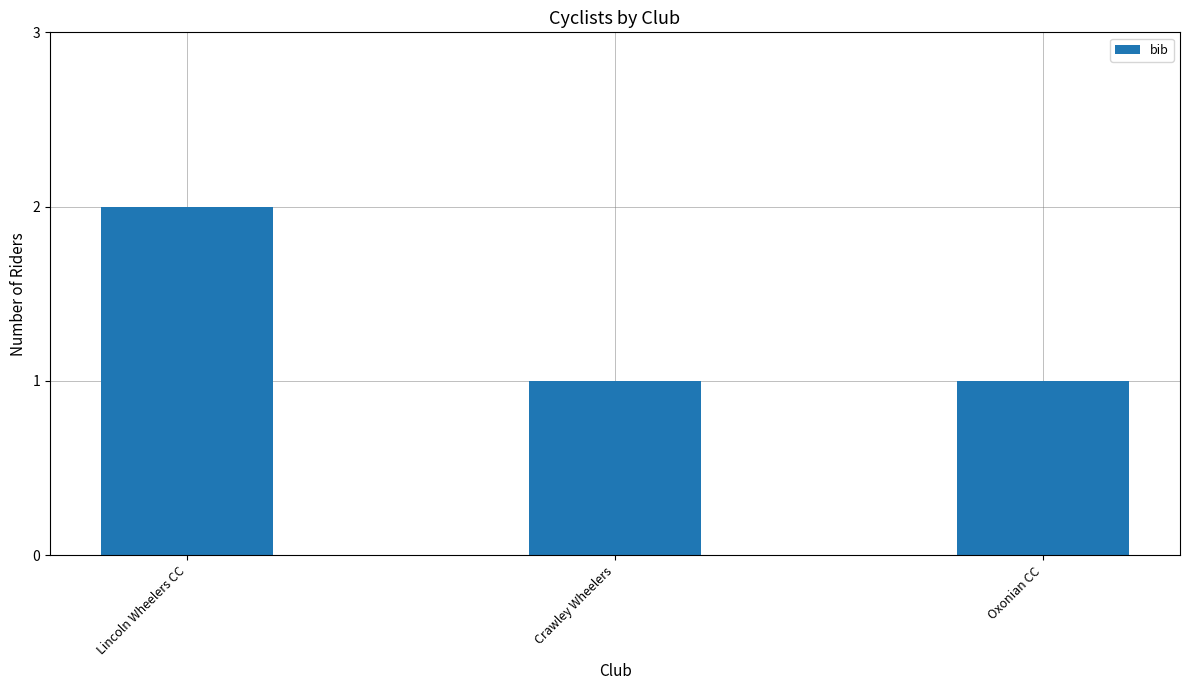

Reading right to left, what are all the values shown in this chart?

Oxonian CC=1	Crawley Wheelers=1	Lincoln Wheelers CC=2